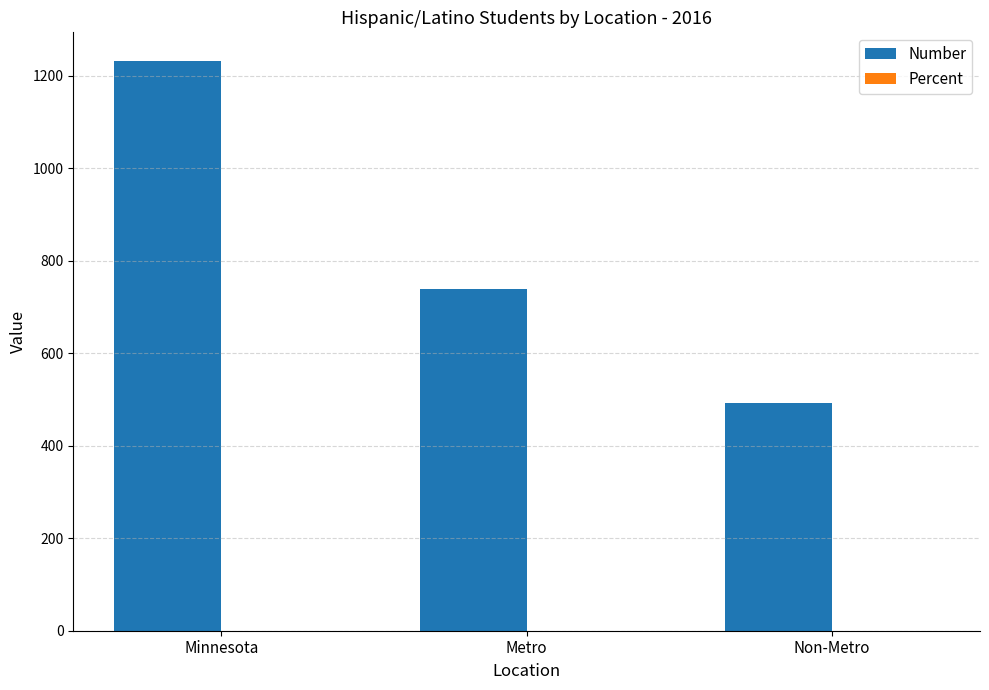

What is the approximate value of Number at Minnesota?

1232.0